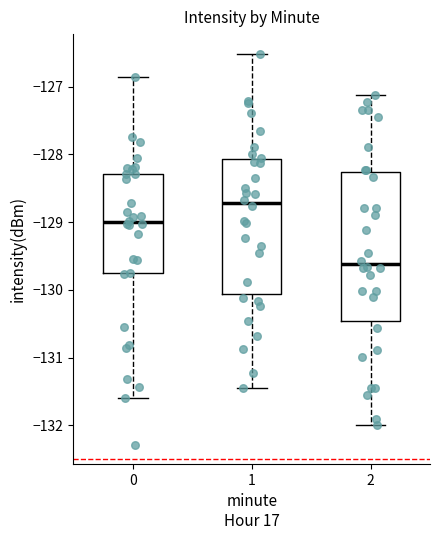

Where is the upper edge of the box at x = 0 on the y-axis? The values are not printed on the chart, so give them approximately, as read against the axis.

-128.3